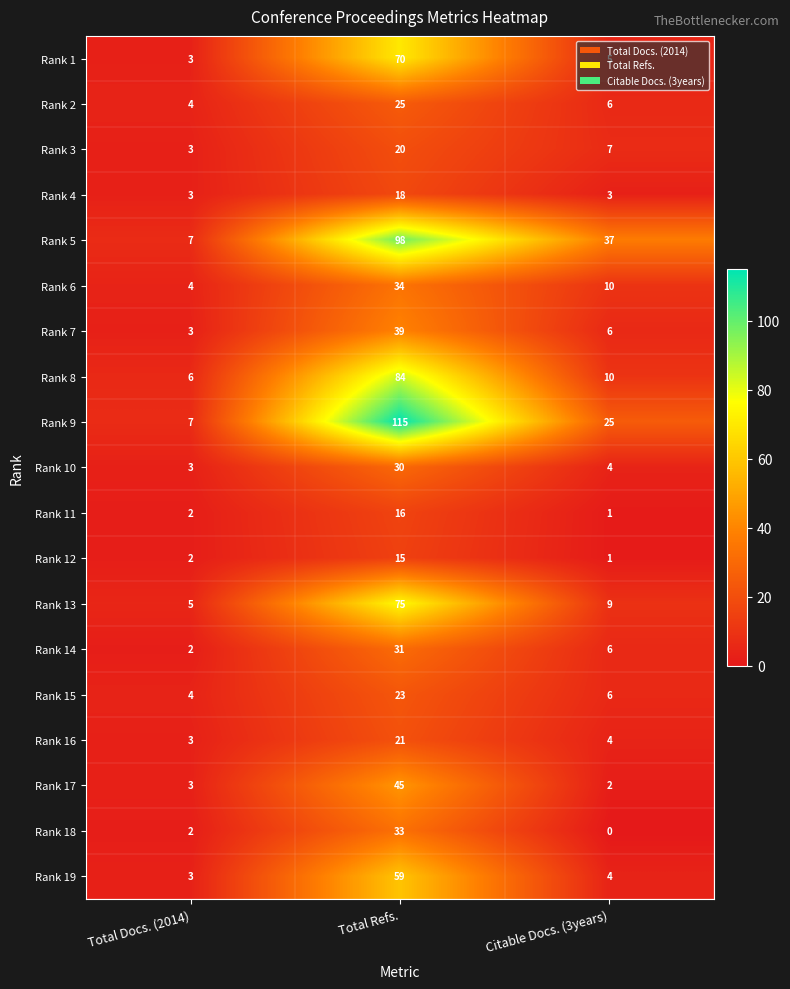

Count the number of data series in this chart.

19